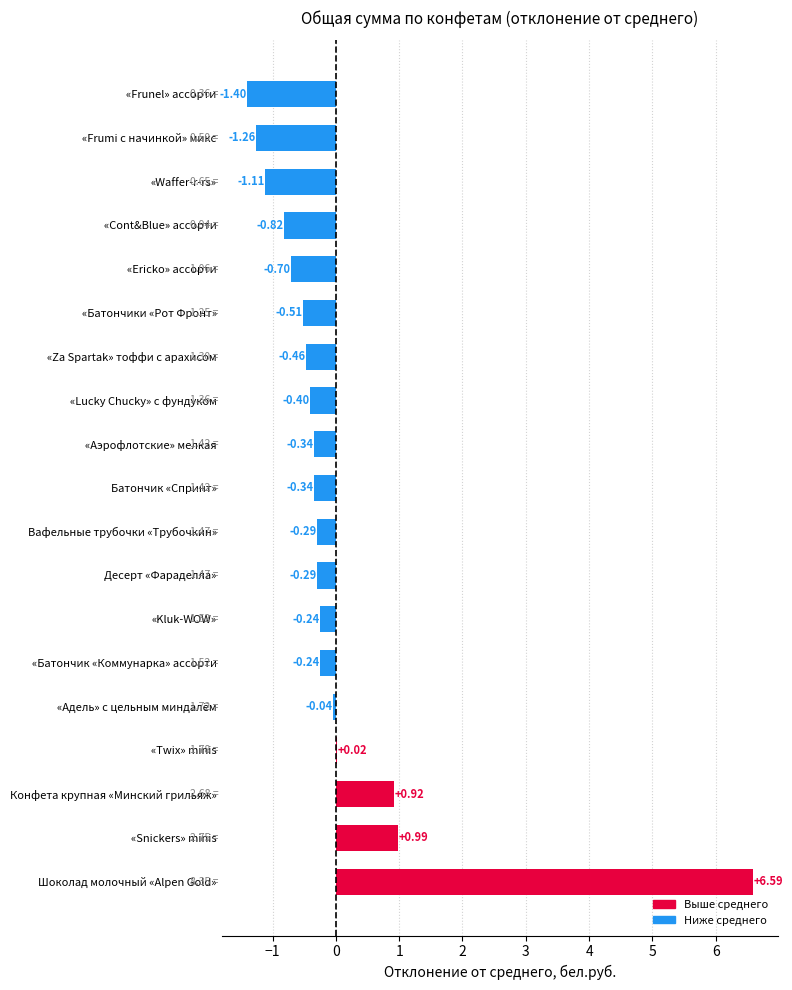

At which category does the chart reach its peak across all series?

Шоколад молочный «Alpen Gold»